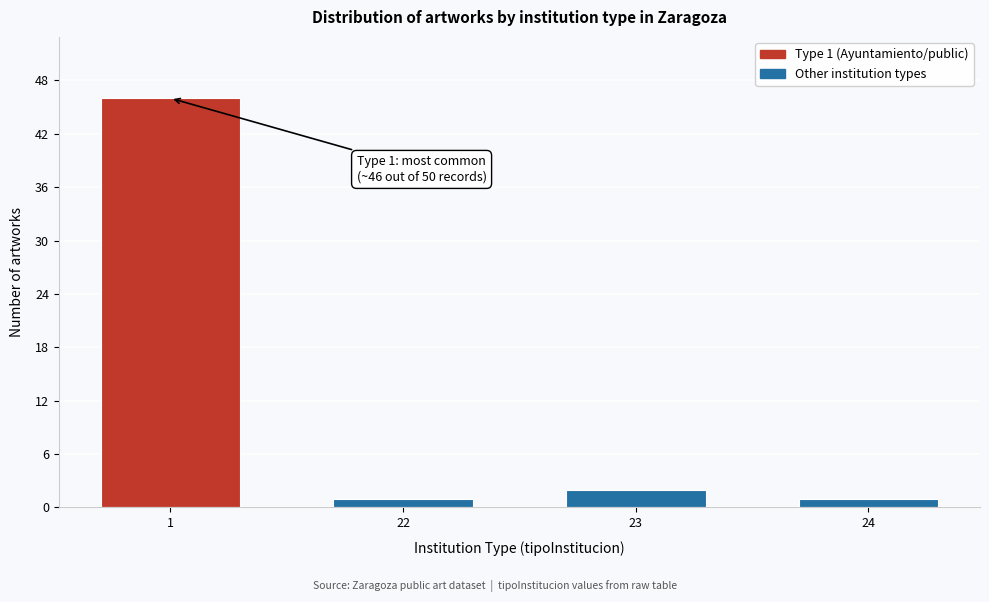

Reading left to right, list all the values displayed in this chart.

46	1	2	1